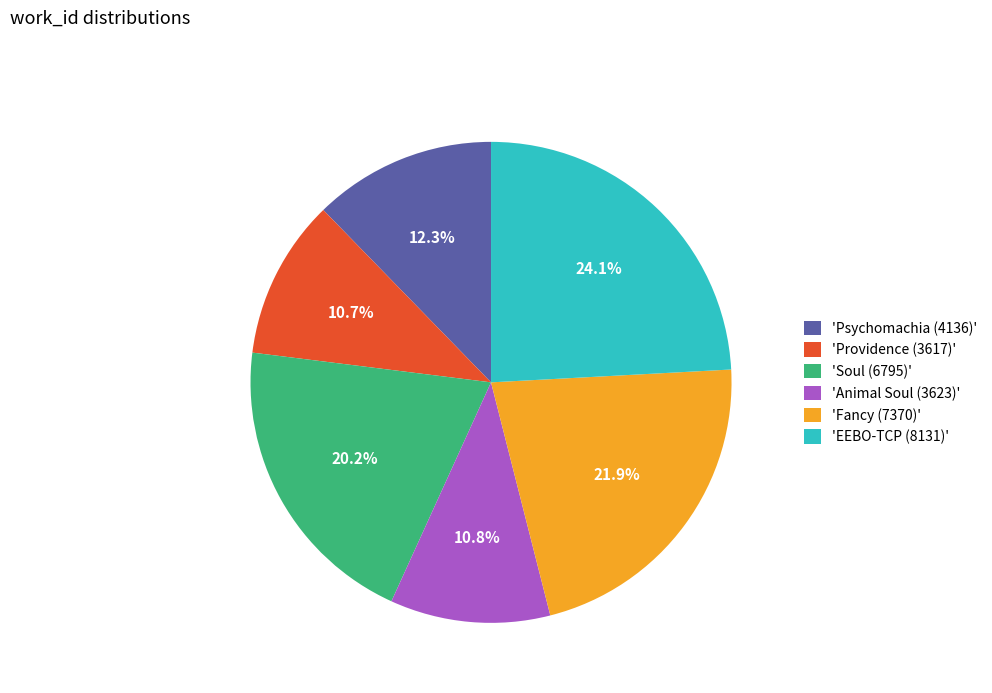

What percentage is NOT represented by 'EEBO-TCP (8131)'?

75.9%